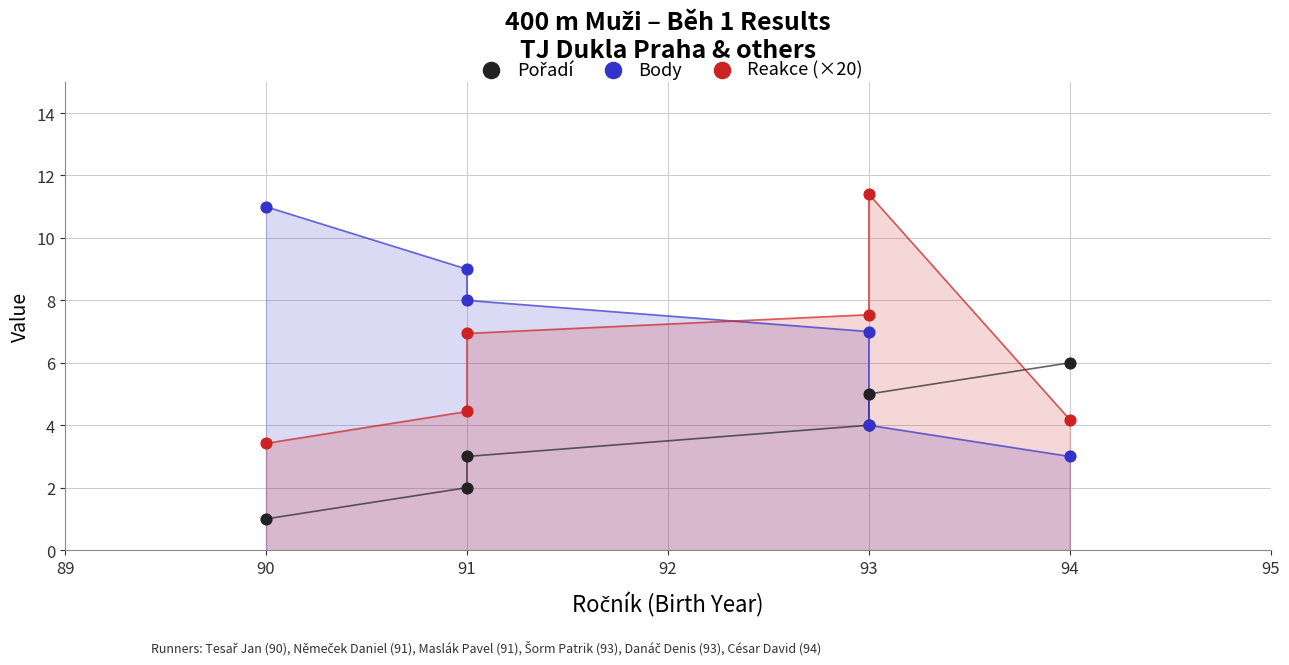

What is the X range (max minus min) for the scatter plot?

4.0